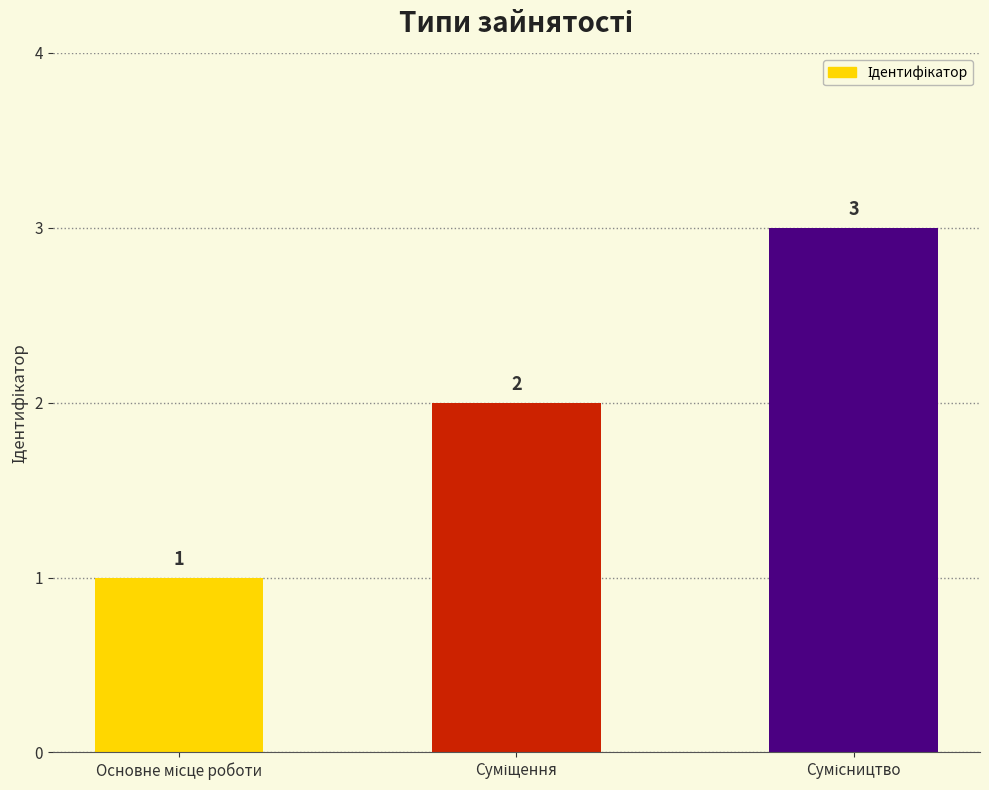

How many values are between 1 and 3?

3